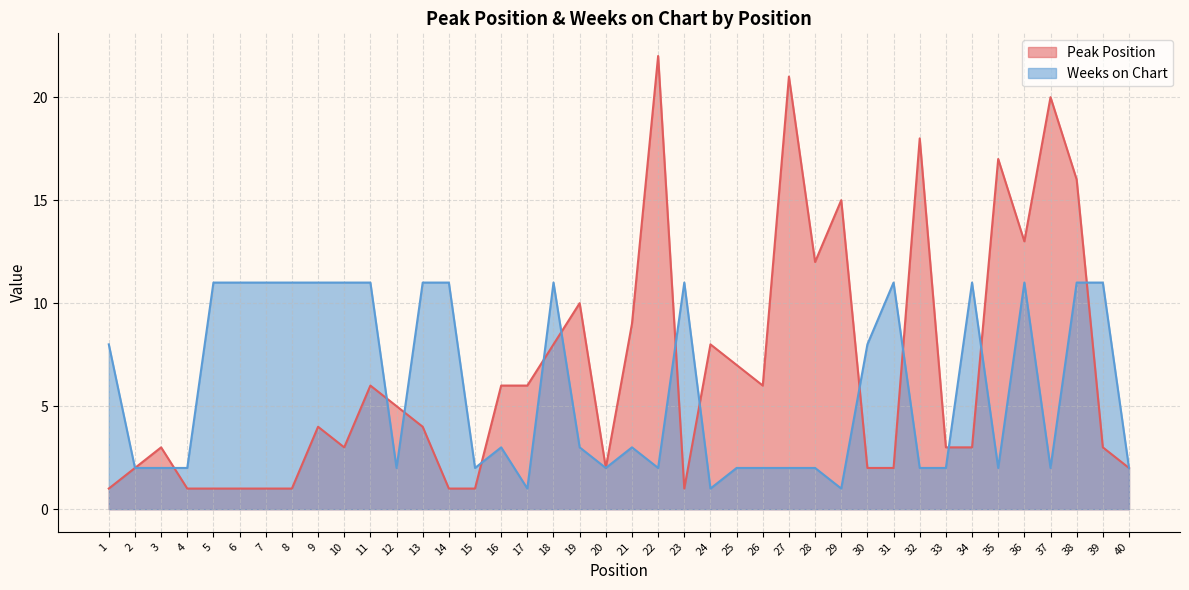

What is the total value across all series at 7?

12